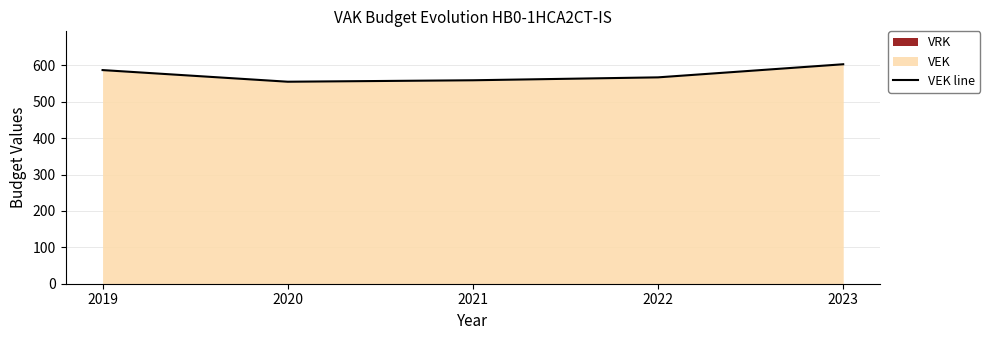

The value at 2021 is 264. True or false?

False